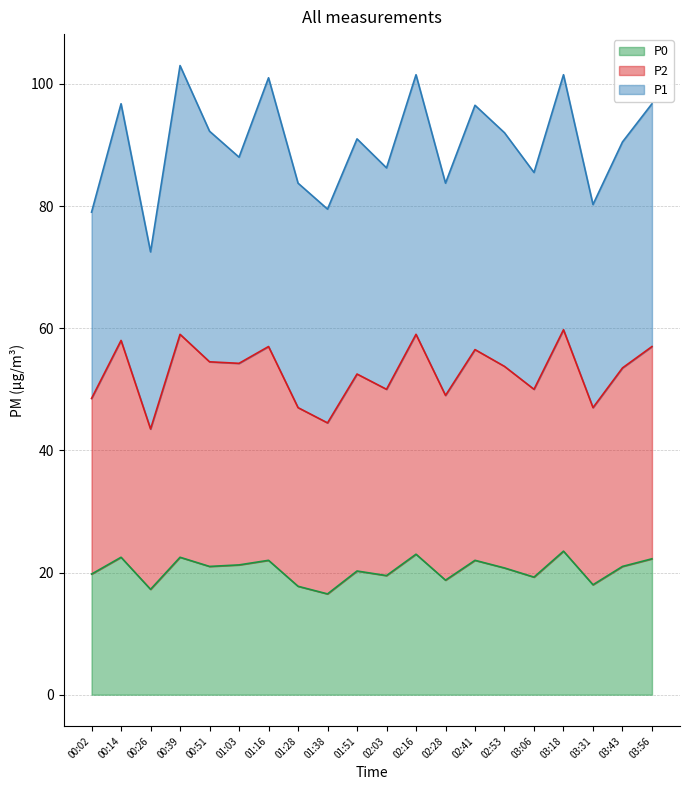

Which label corresponds to the smallest value in the chart?

01:38